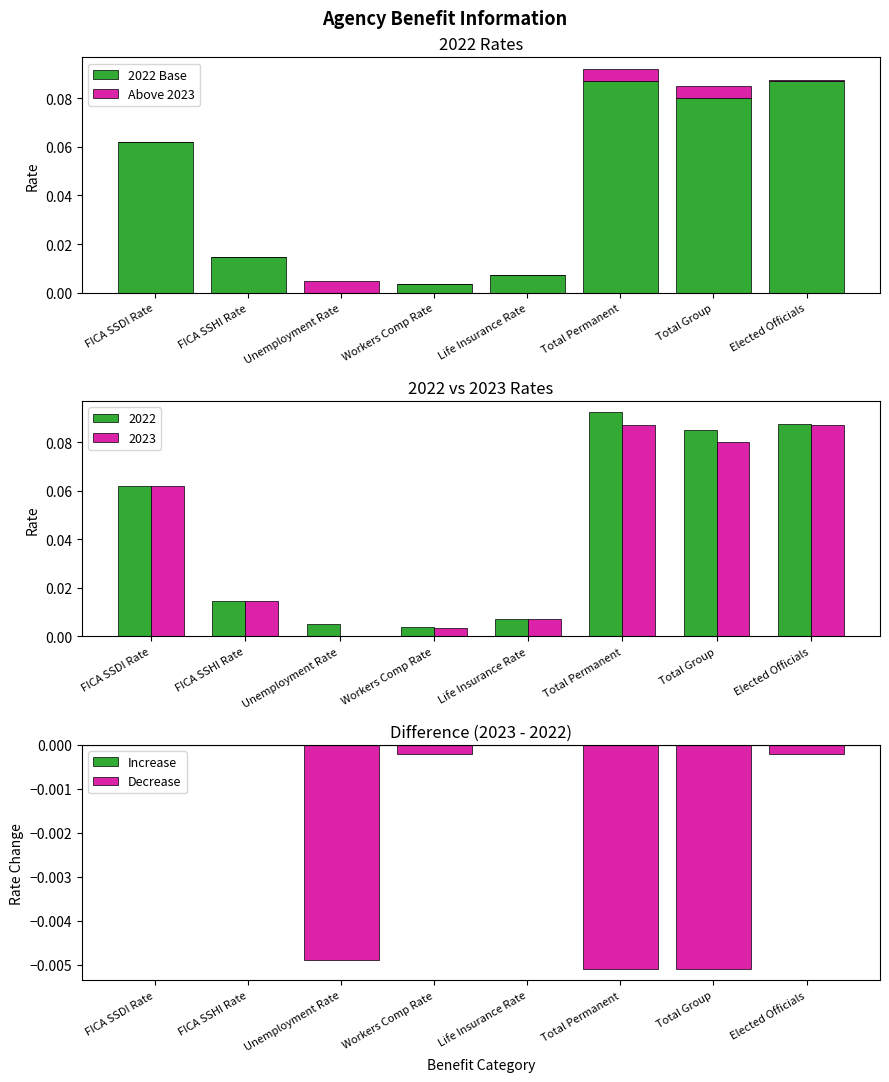

Which series has the widest spread of values?

2022 Base